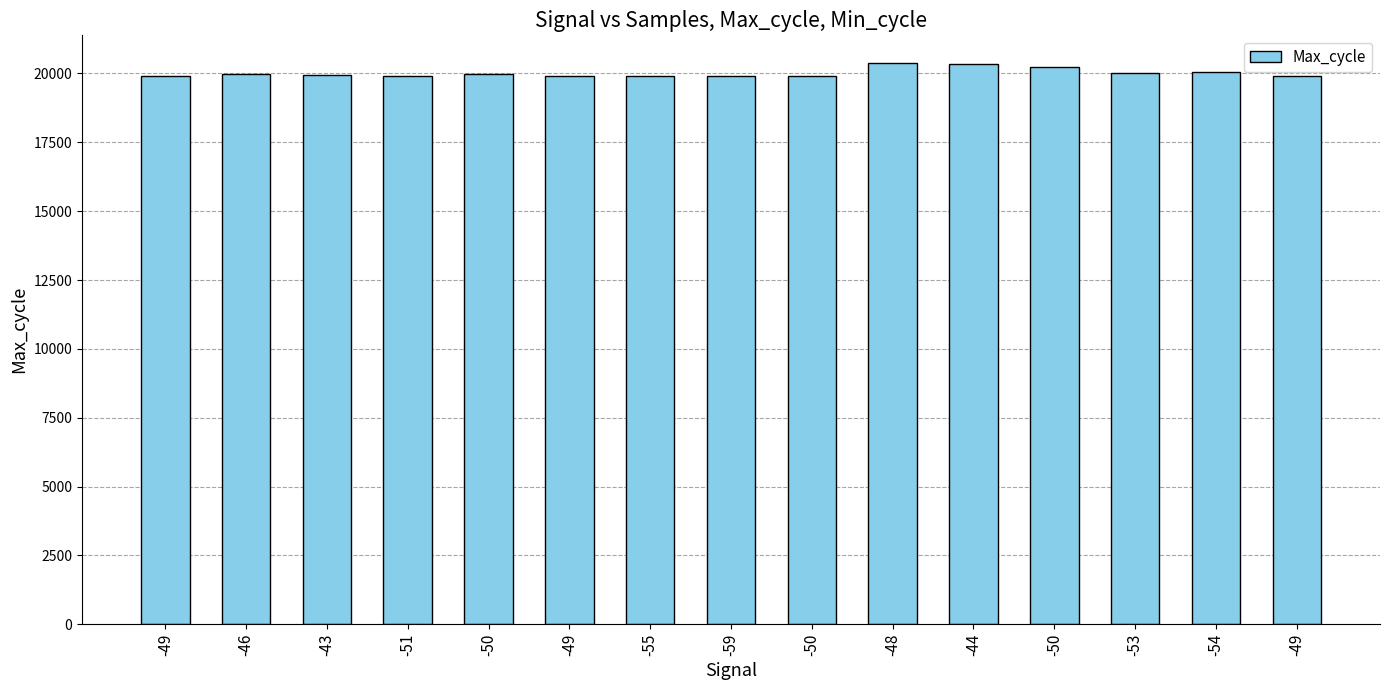

Approximately how many times larger is the value at -48 compared to -53?

1.0